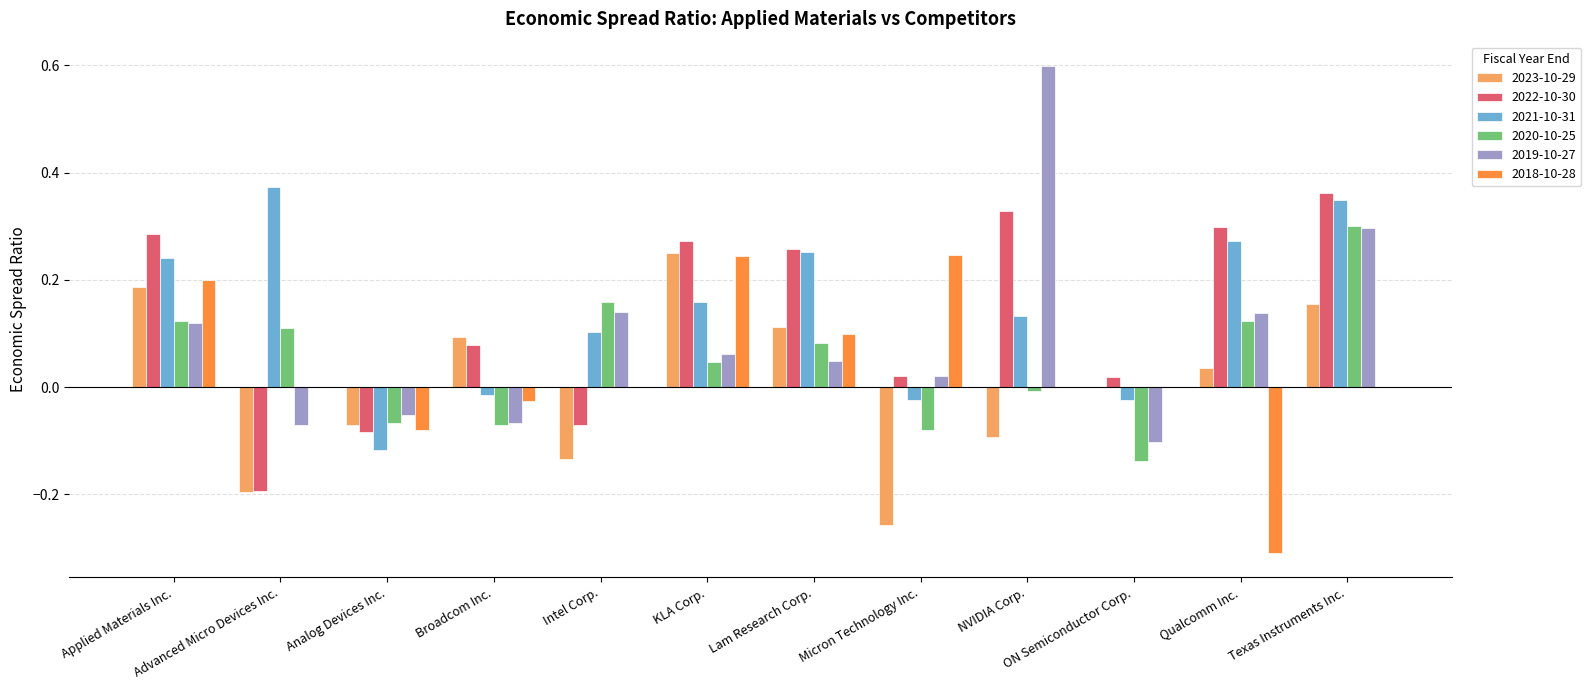

At which category is the sum across all series the highest?

Texas Instruments Inc.